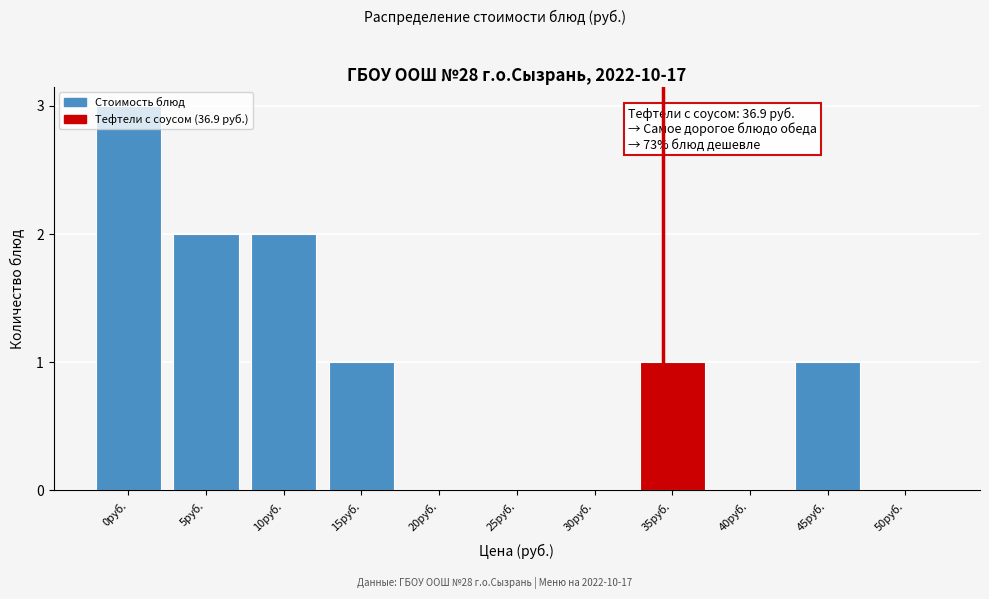

Which label corresponds to the largest value in the chart?

0руб.